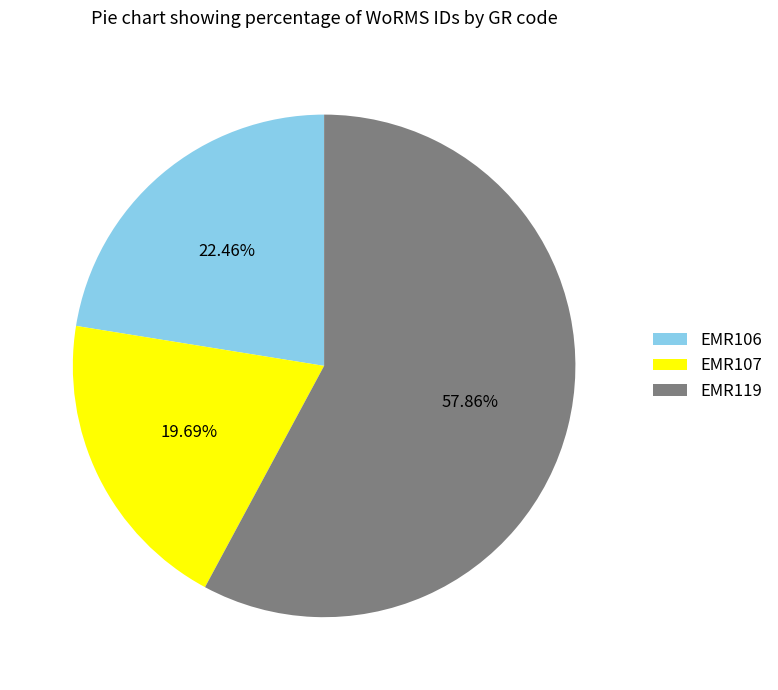

True or false: EMR106 accounts for 22% of the total.

True